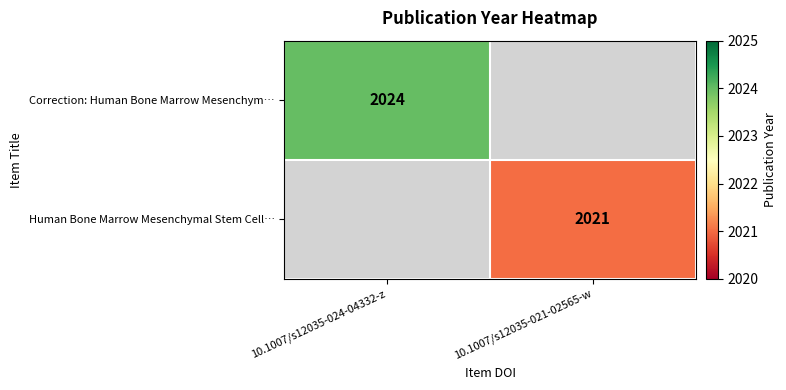

How many series are shown in this chart?

2